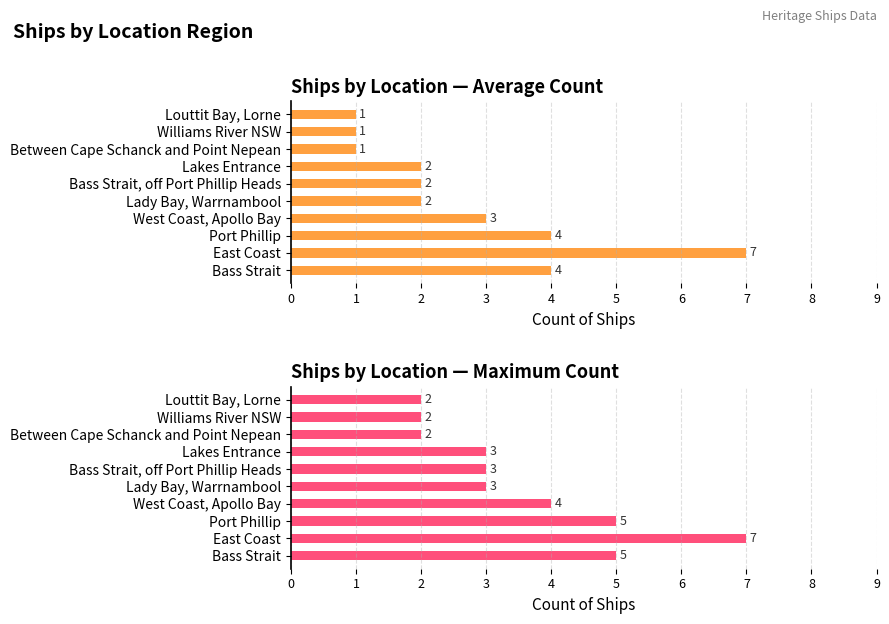

What value does the Maximum utilization series have at West Coast, Apollo Bay?

4